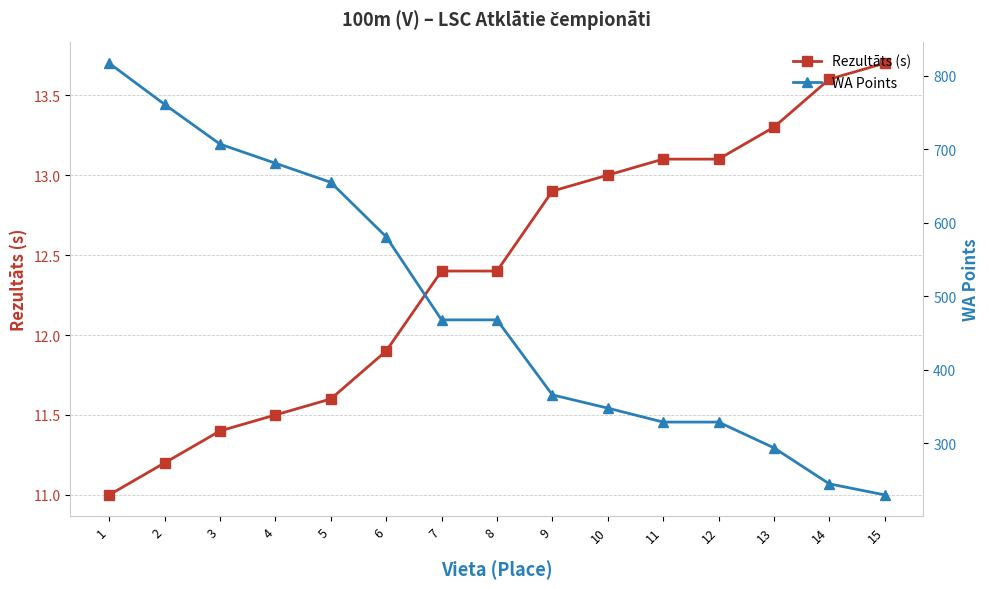

What value does the Rezultāts (s) series have at 11?

13.1